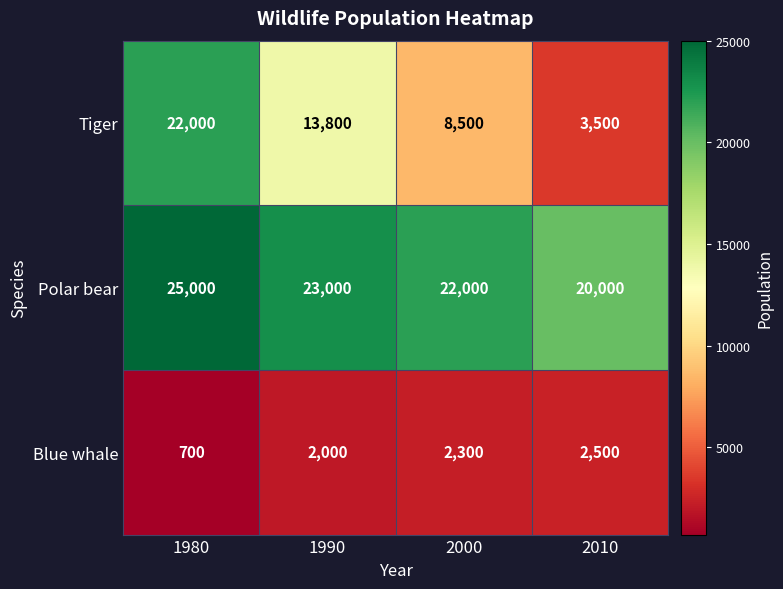

Between 2000 and 2010, which series saw the biggest shift?

Tiger